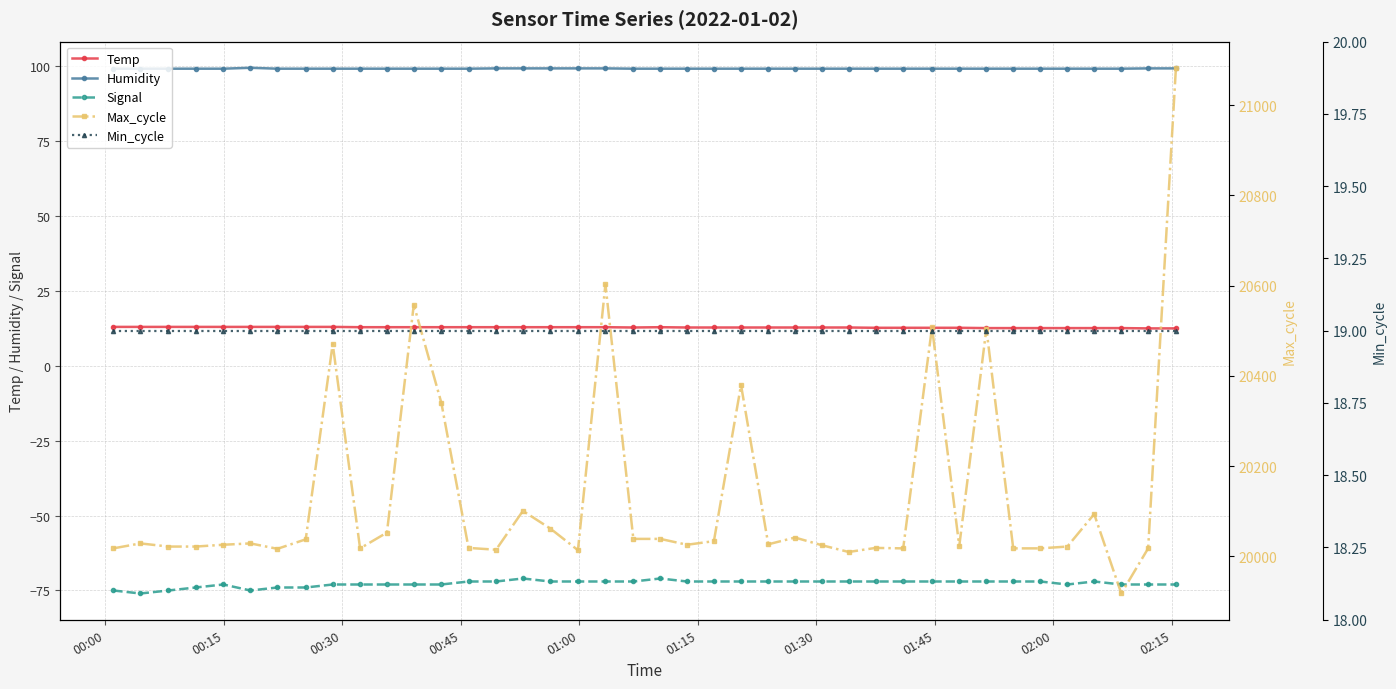

True or false: Temp and Humidity intersect in this chart.

False